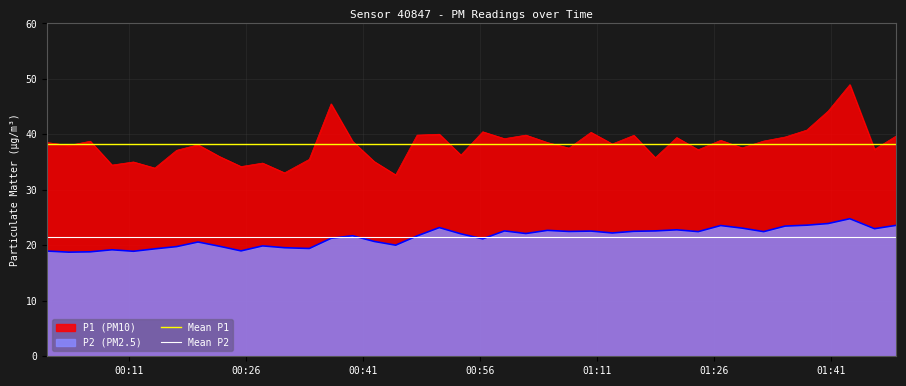

What is the maximum value for P2 (PM2.5)?

24.8